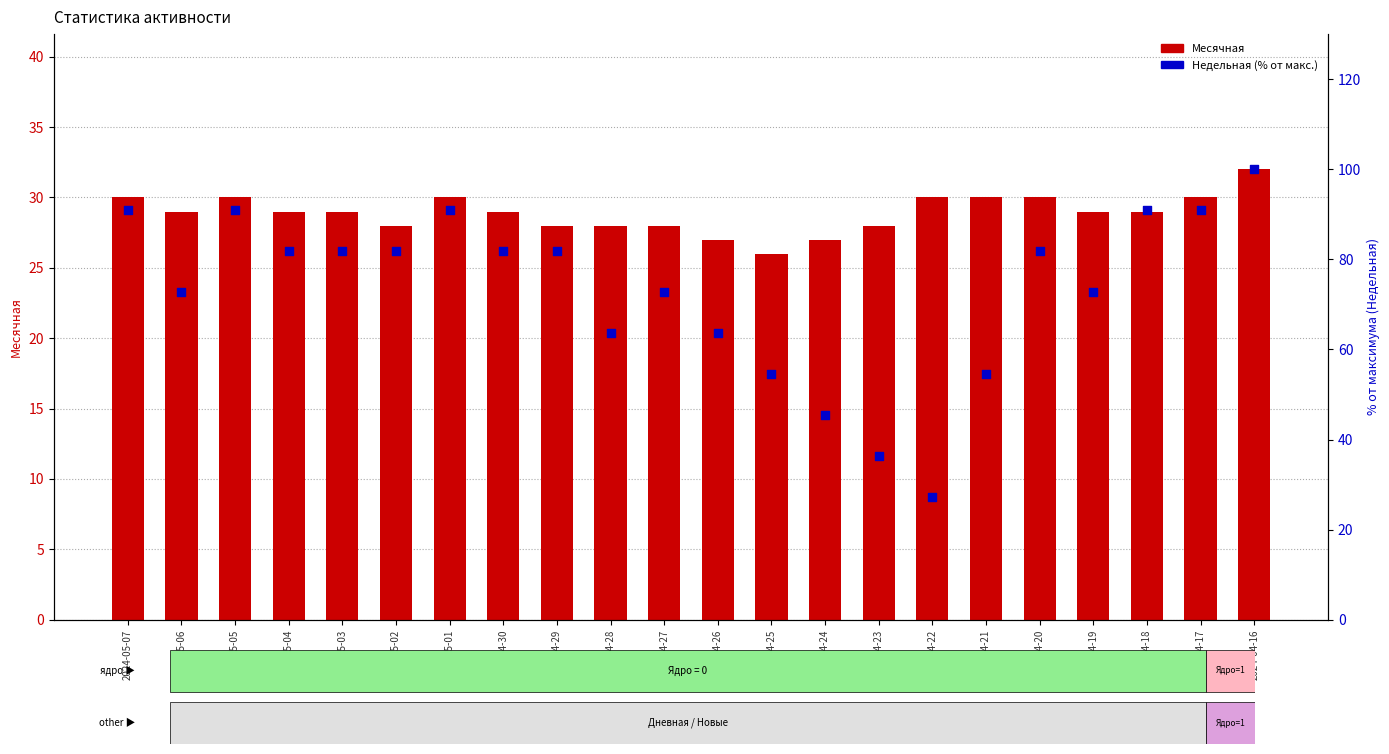

At how many categories does at least one series exceed 79?

12